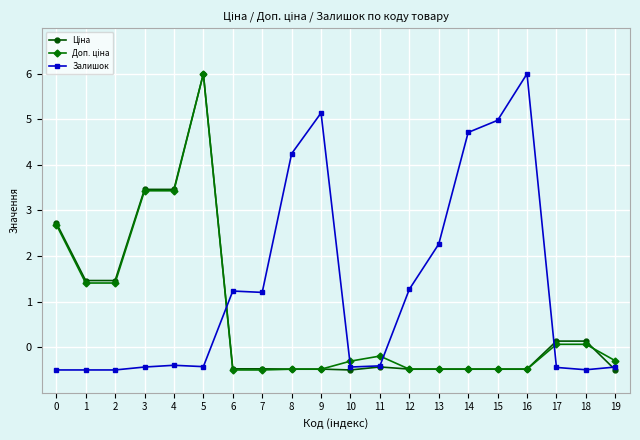

What is the difference between the highest and lowest values at 2?

2.0